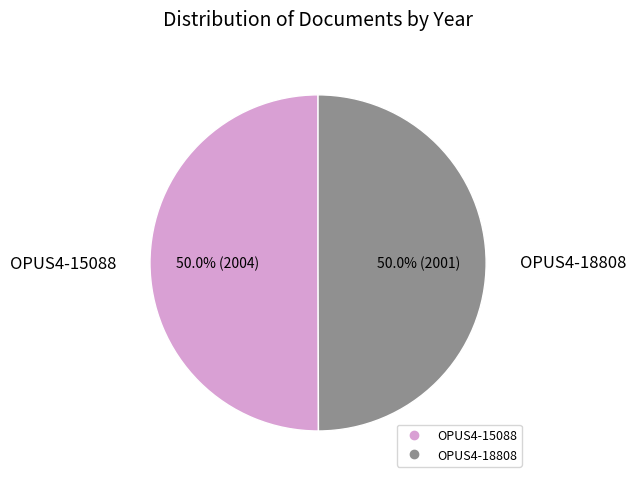

How much of the chart is everything except OPUS4-18808?

50.0%